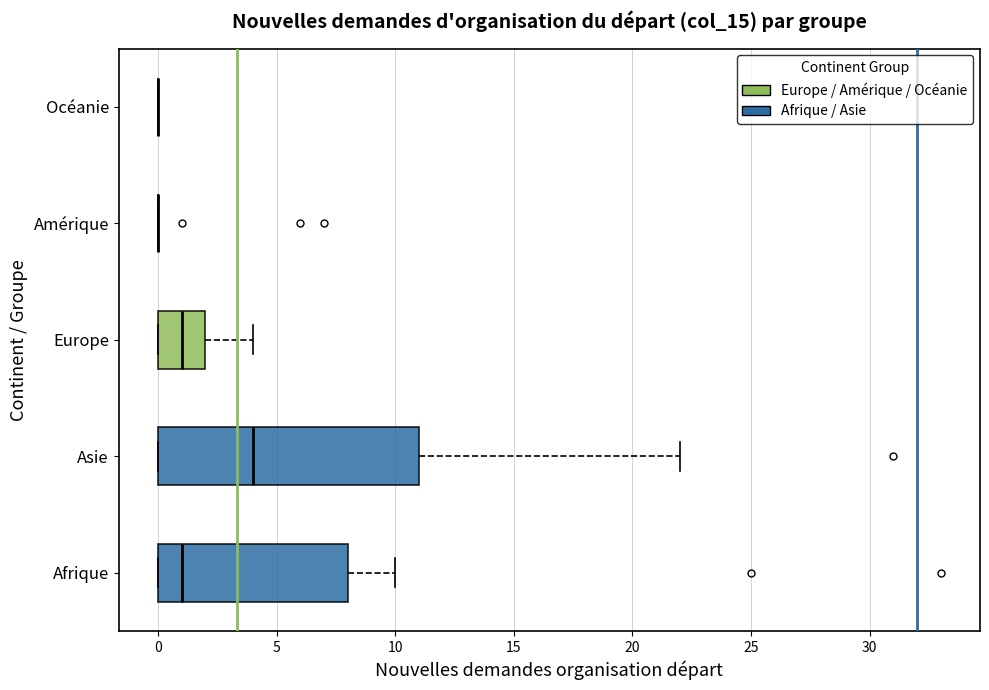

Reading bottom to top, transcribe this box plot: for each box, give where its median line is, the range the box spans, and where its two whiskers end, as read against the x-axis. The values are not printed on the chart, so give them approximately, as read against the axis.

Afrique: median 1, box 0 to 8, whiskers 0 to 10
Asie: median 4, box 0 to 11, whiskers 0 to 22
Europe: median 1, box 0 to 2, whiskers 0 to 4
Amérique: box collapsed to a line at 0, whiskers 0 to 0
Océanie: box collapsed to a line at 0, whiskers 0 to 0